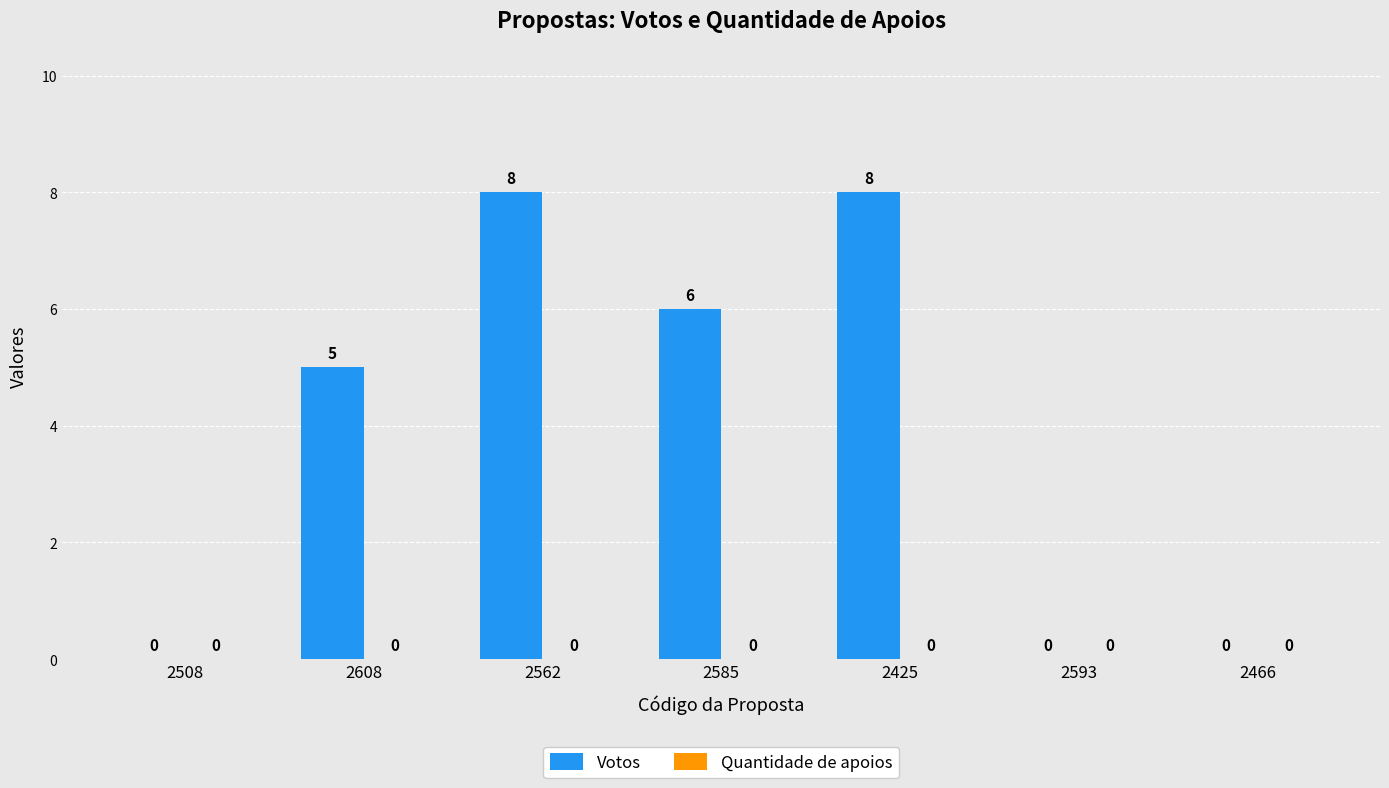

Reading left to right, list all the values displayed in this chart.

2508=0	2608=5	2562=8	2585=6	2425=8	2593=0	2466=0